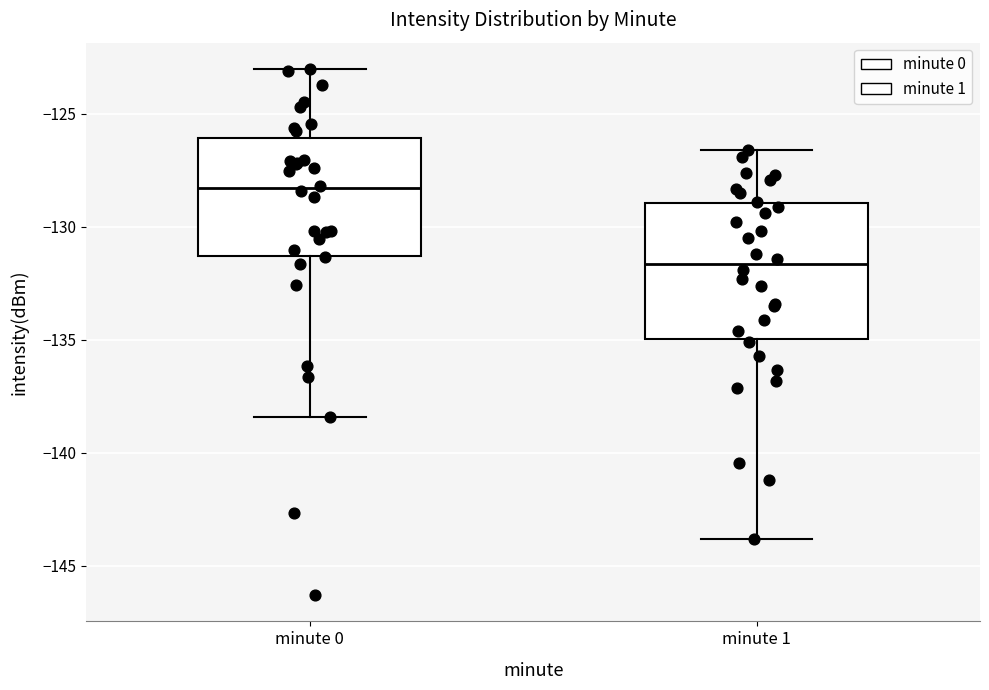

Which box has the lowest median line?

minute 1